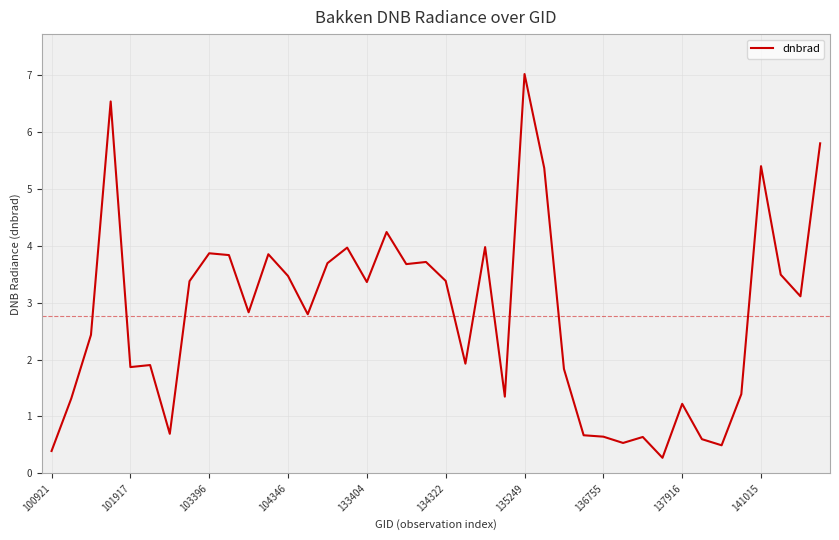

What is the difference between the maximum and minimum values?

6.7